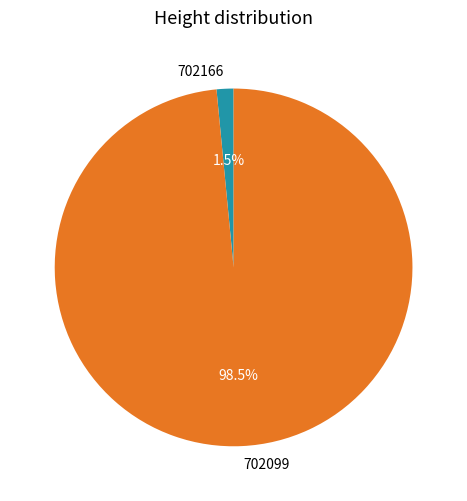

Which category accounts for the majority?

702099